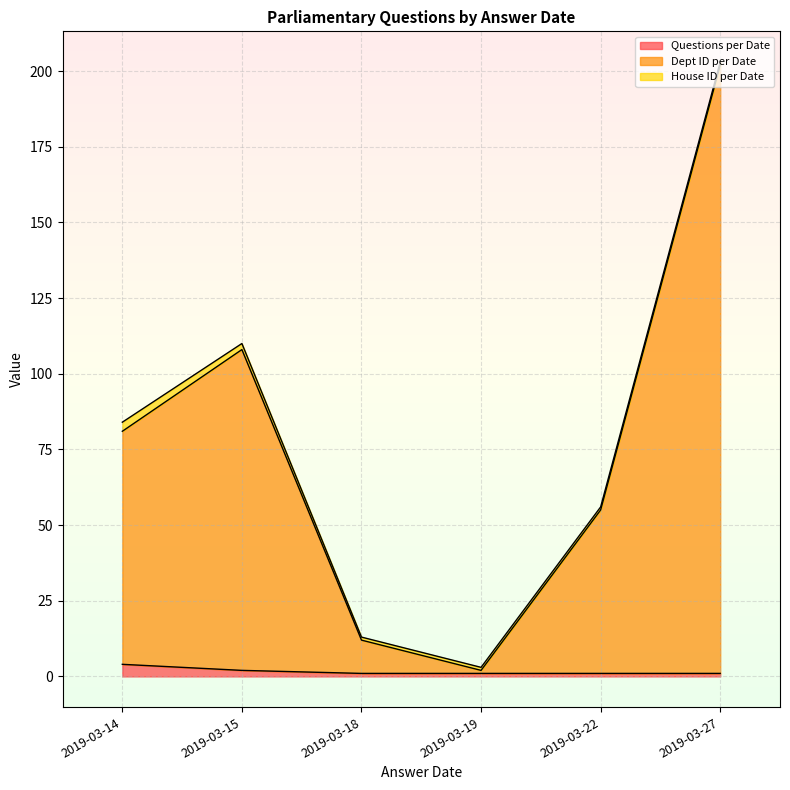

At which category is the sum across all series the highest?

2019-03-27